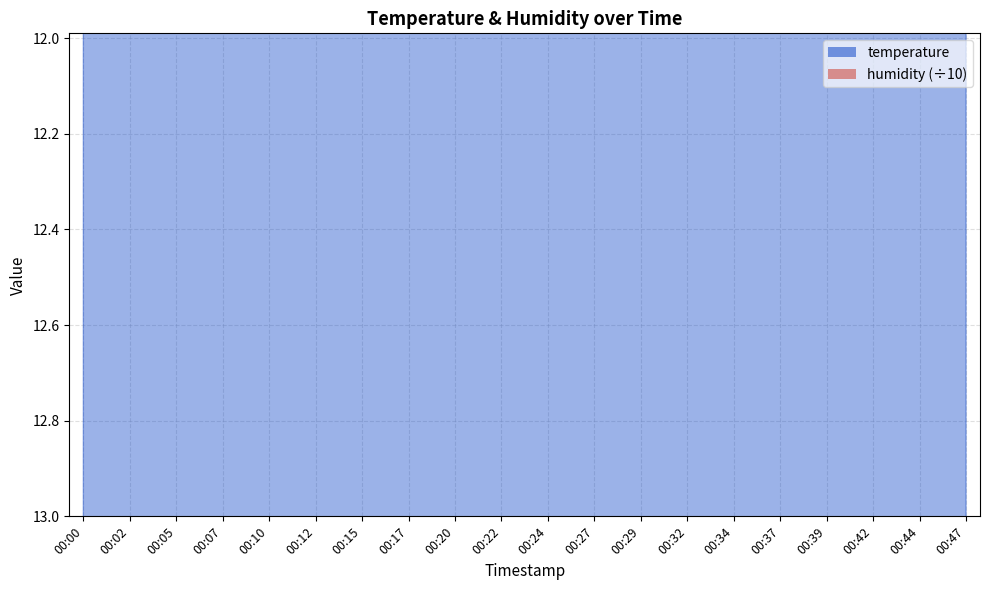

Reading left to right, transcribe all the data shown in this chart.

00:00=14.6	00:02=14.5	00:05=14.6	00:07=14.5	00:10=14.4	00:12=14.4	00:15=14.4	00:17=14.3	00:20=14.6	00:22=14.3	00:24=14.4	00:27=14.3	00:29=14.3	00:32=14.2	00:34=14.2	00:37=14.1	00:39=14.0	00:42=14.1	00:44=14.1	00:47=14.0